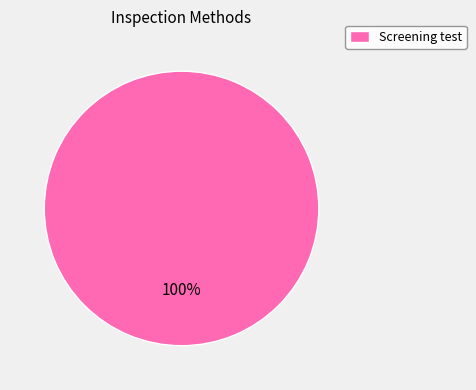

Rank the categories by value from lowest to highest.

Screening test